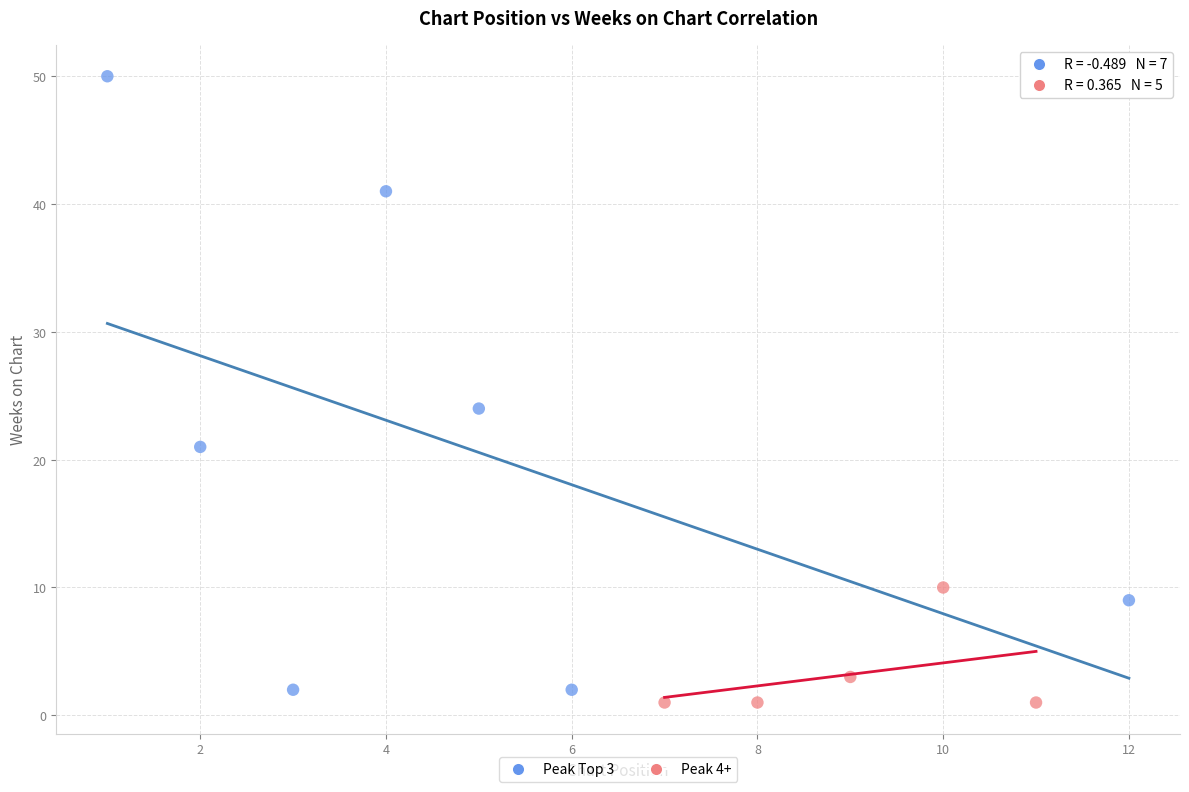

What are all the series names shown in the legend?

Peak Top 3, Peak 4+